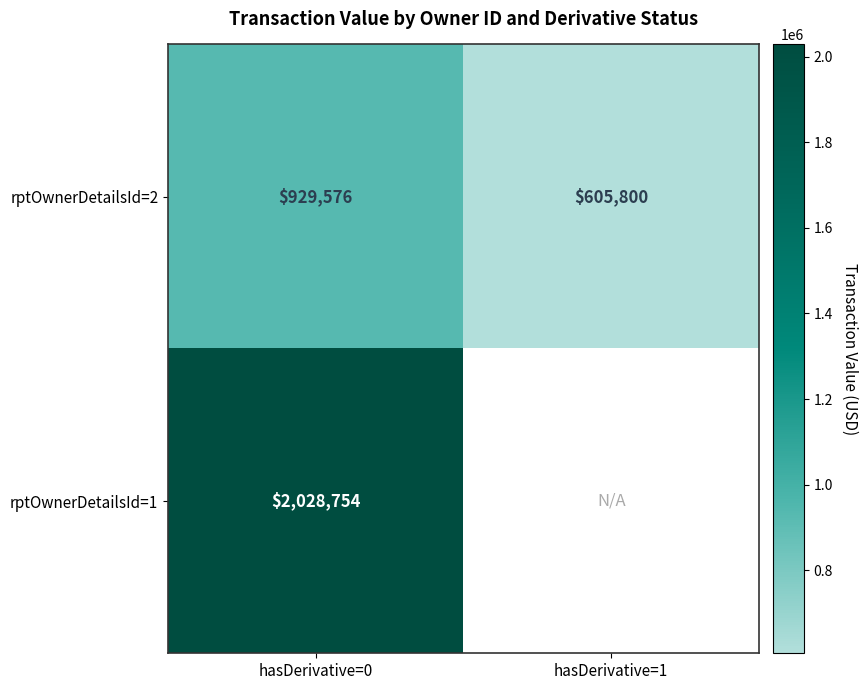

At which label does rptOwnerDetailsId=2 reach its peak?

hasDerivative=0